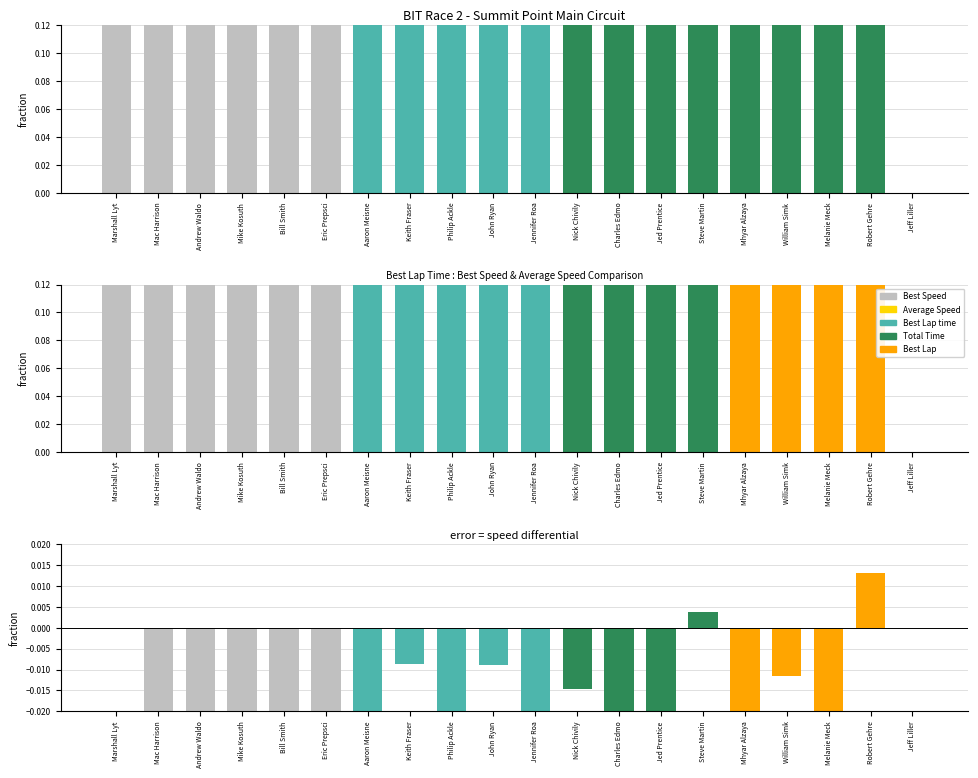

True or false: Average Speed has a value of 1.5 at Steve Martin.

False